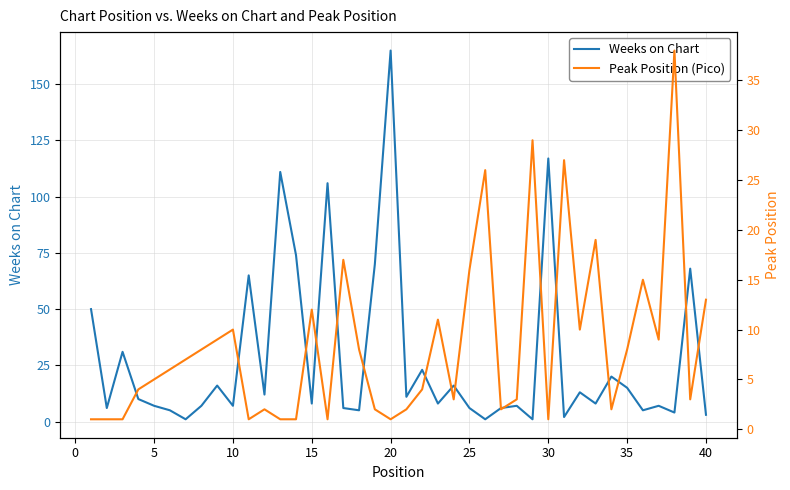

At which label does Weeks on Chart reach its peak?

20